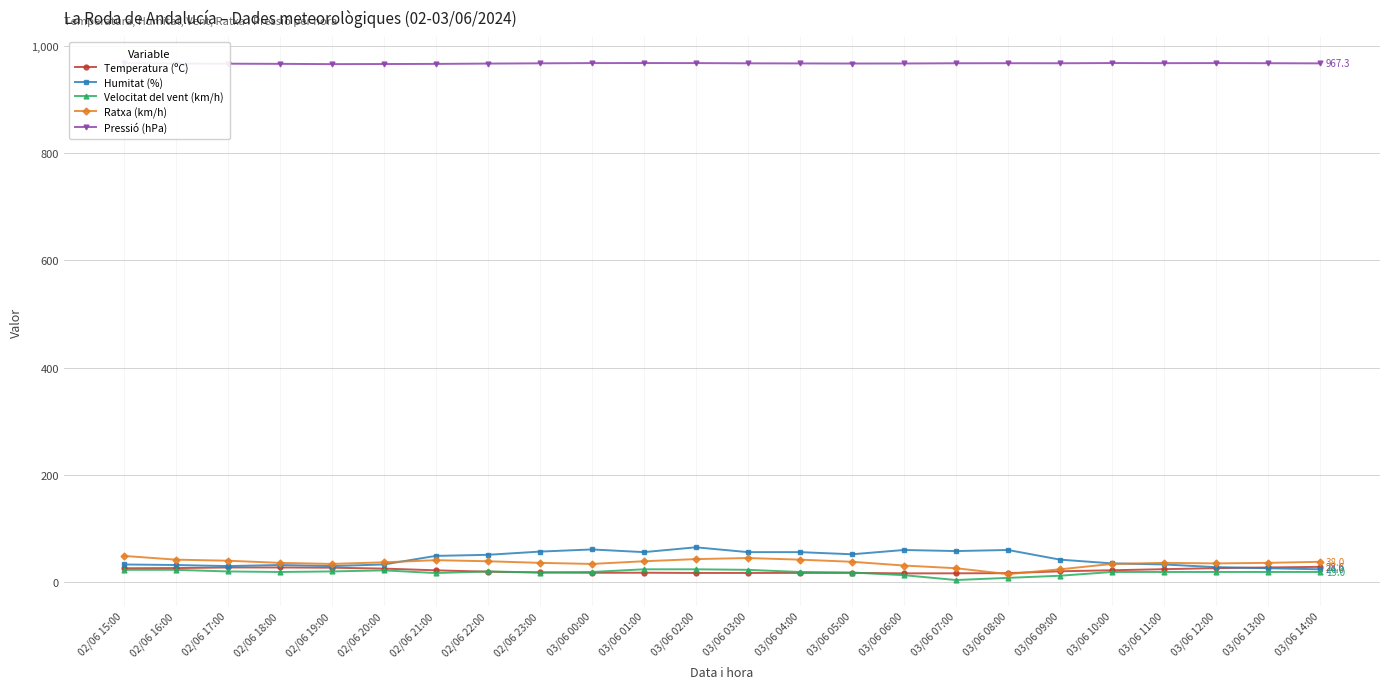

True or false: Pressió (hPa) and Velocitat del vent (km/h) cross at least once.

False